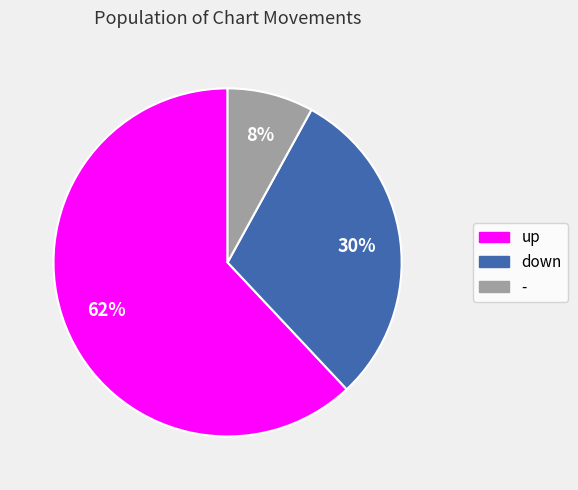

The down slice represents 44% of the pie. True or false?

False